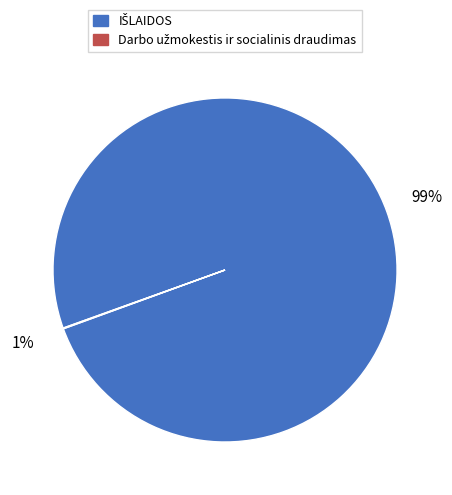

Which category has the smallest portion of the pie?

Darbo užmokestis ir socialinis draudimas